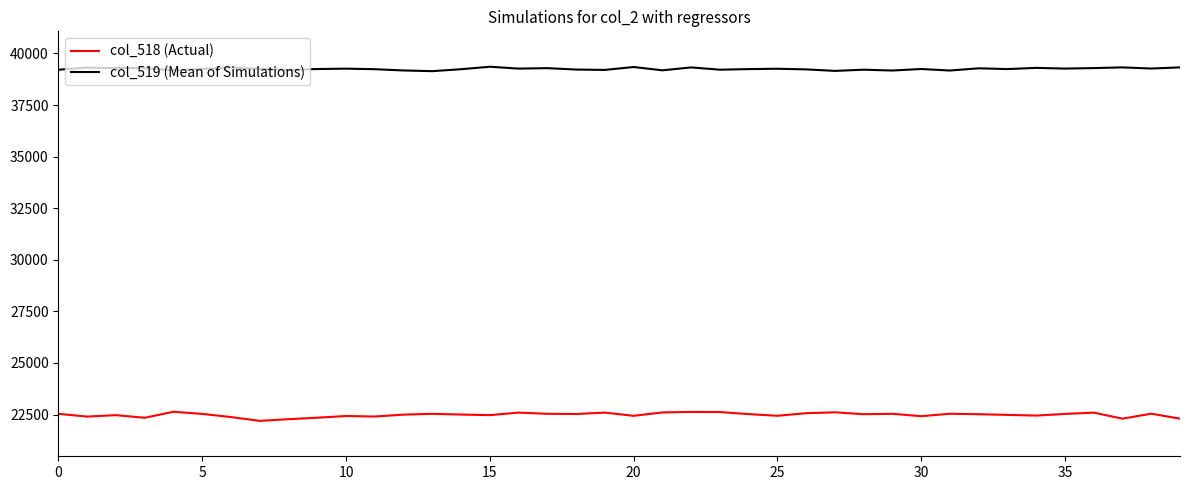

Rank the series by their maximum value, from lowest to highest.

col_518 (Actual), col_519 (Mean of Simulations)